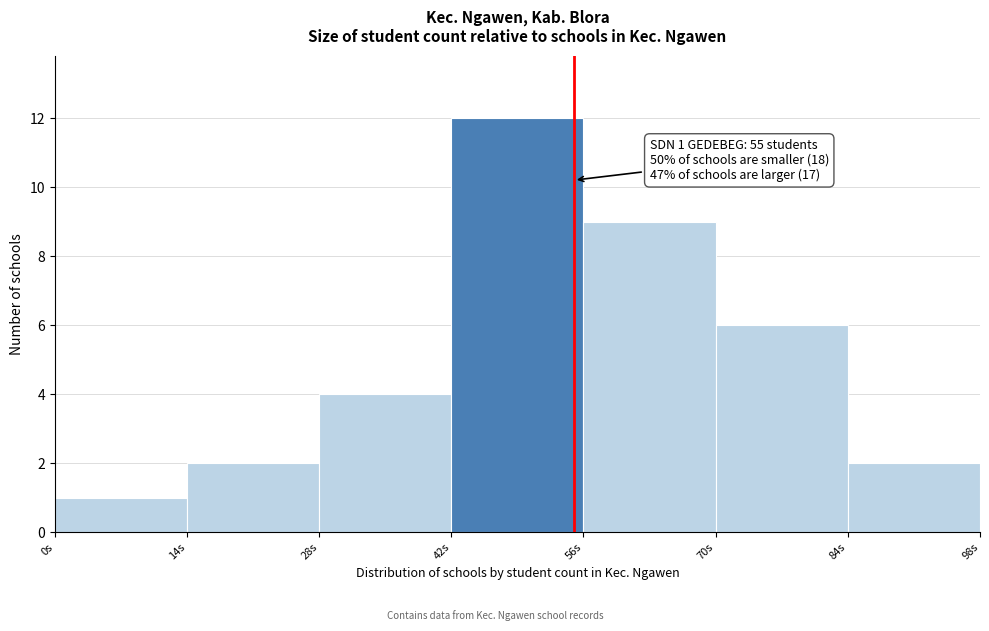

Which range on the x-axis has the tallest bar?

42 to 56